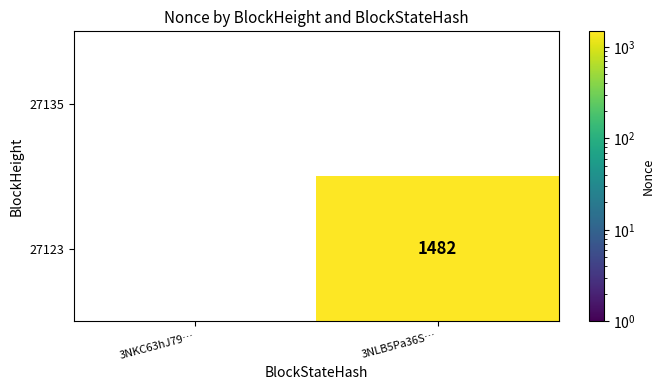

What is the difference between the maximum and minimum values in the 27123 series?

1482